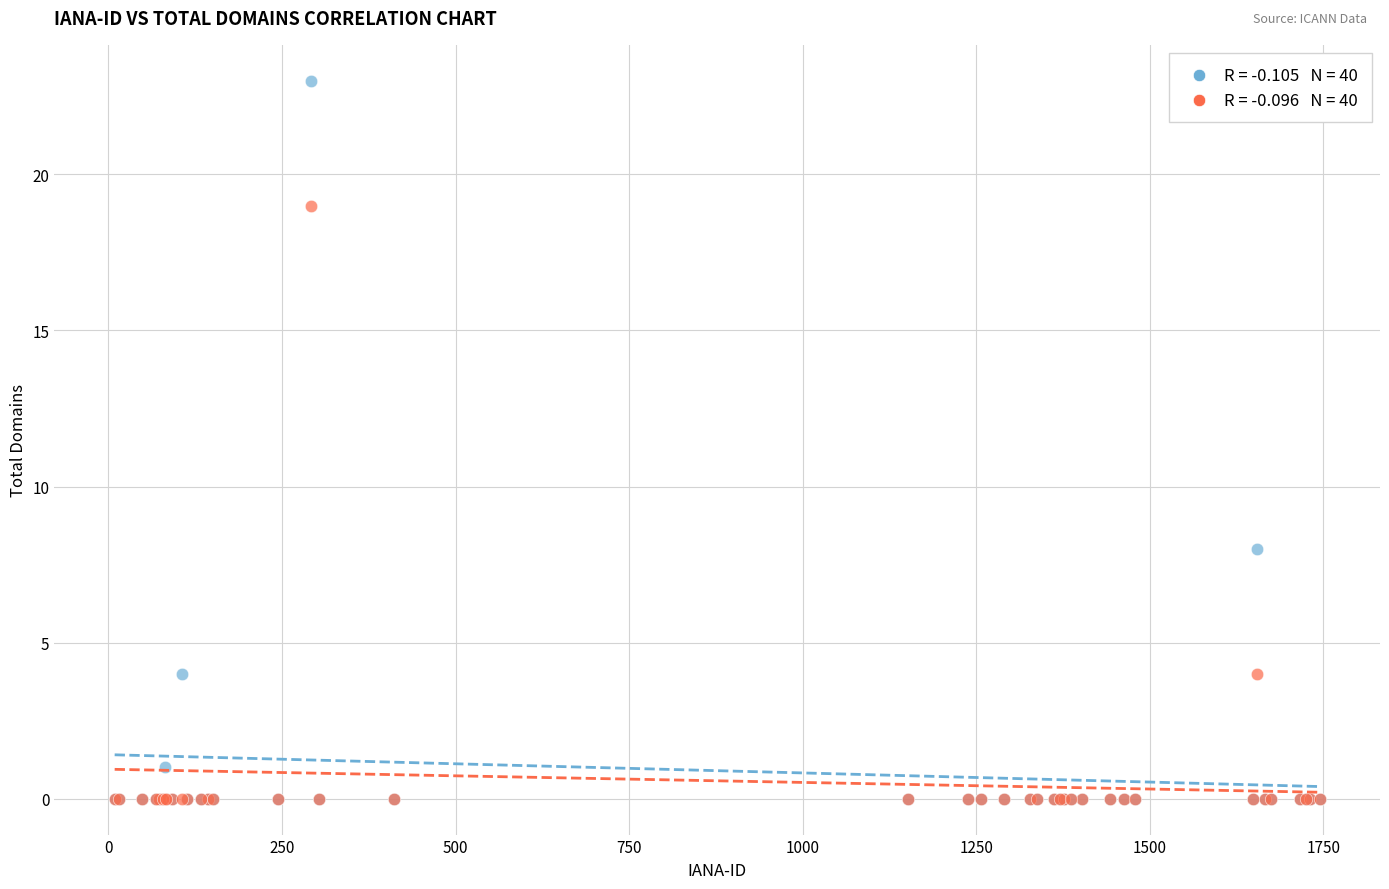

Across all series, what Y value is closest to 11?

8